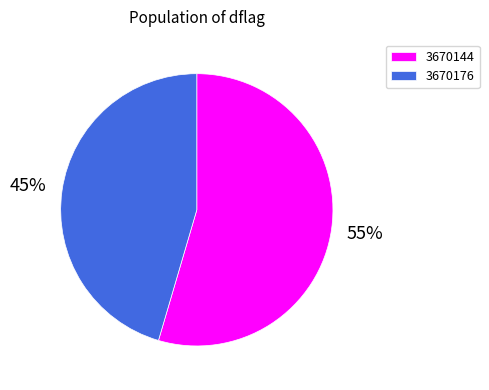

Do 3670144 and 3670176 together represent more than half of the pie?

Yes